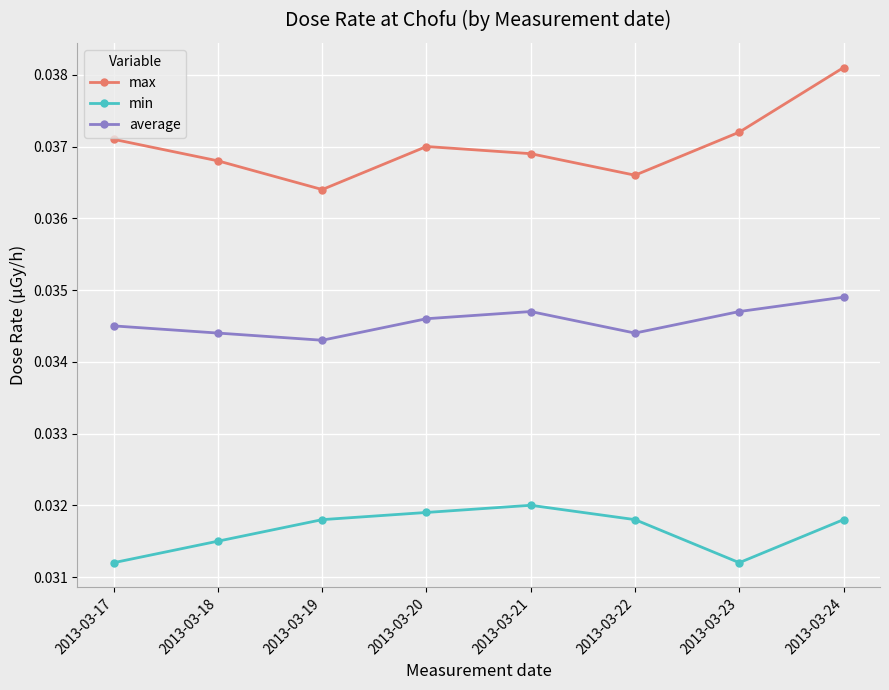

Which label corresponds to the largest value in the chart?

2013-03-24